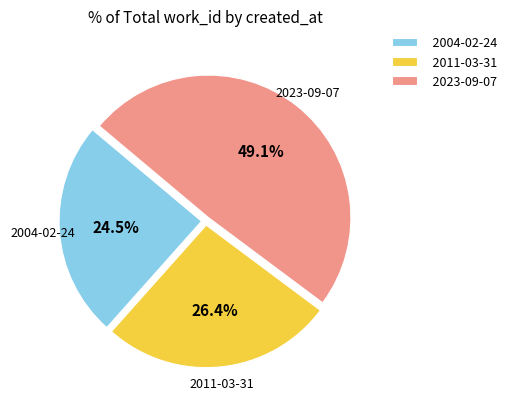

Rank the categories by value from highest to lowest.

2023-09-07, 2011-03-31, 2004-02-24